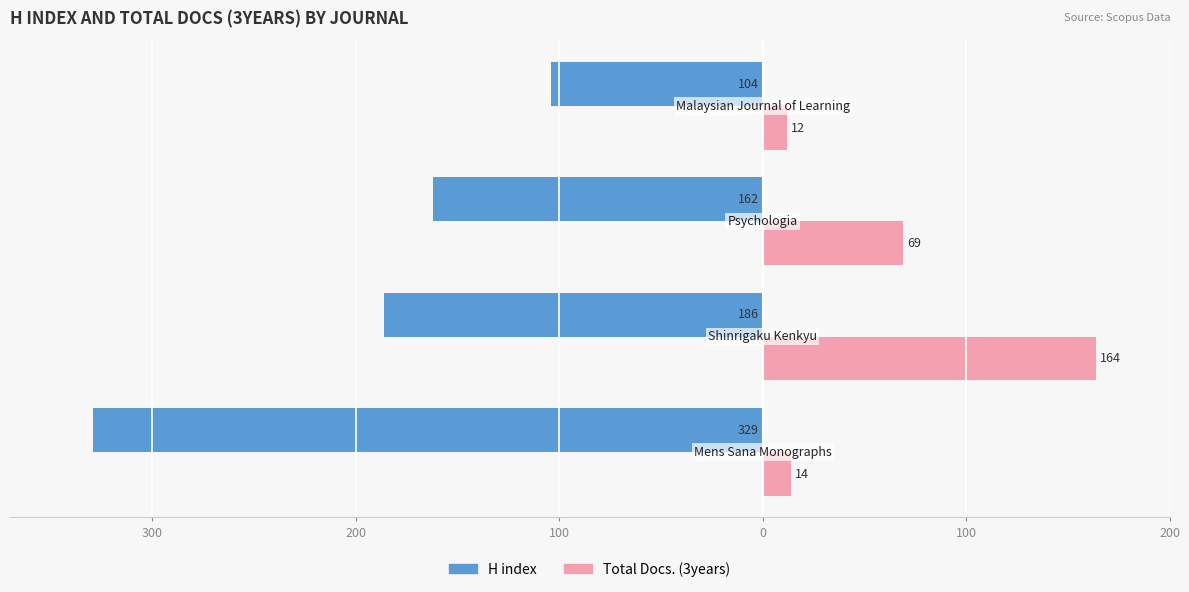

Reading left to right, what are all the values shown in this chart?

H index: -329	-186	-162	-104
Total Docs. (3years): 14	164	69	12